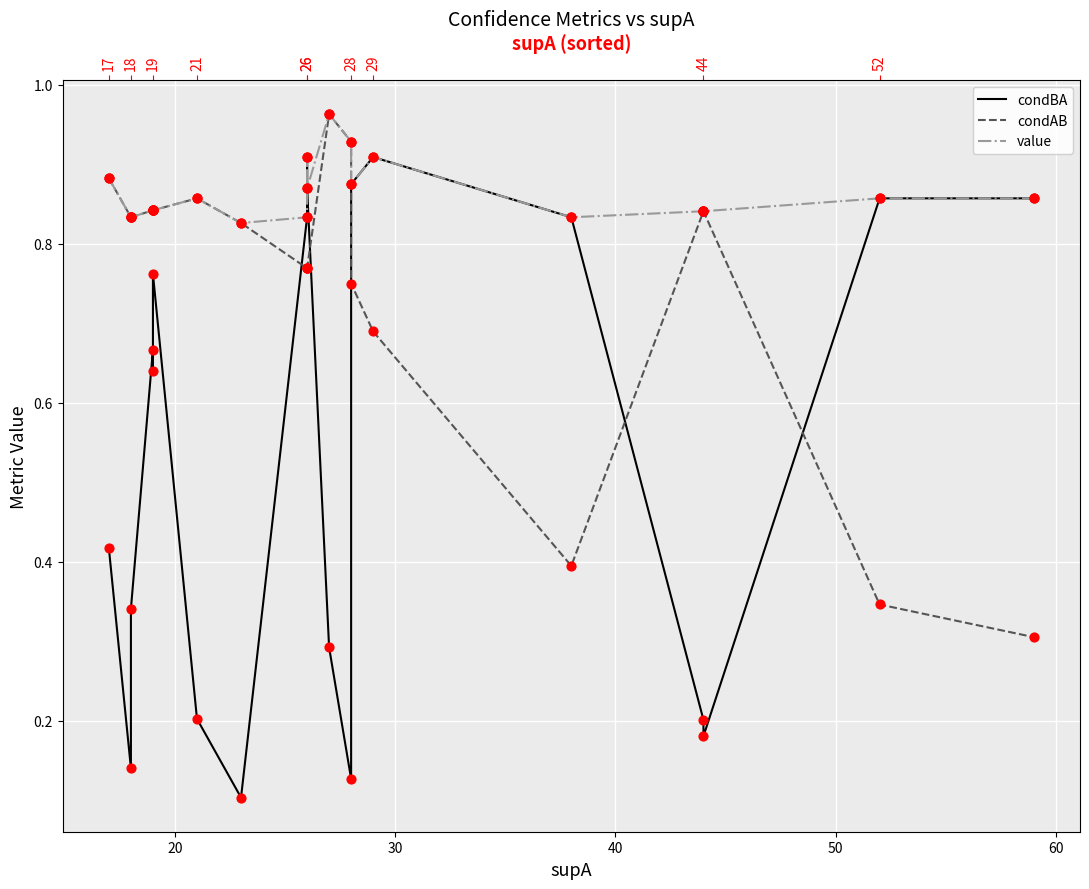

Which series has the widest spread of Y values?

condBA